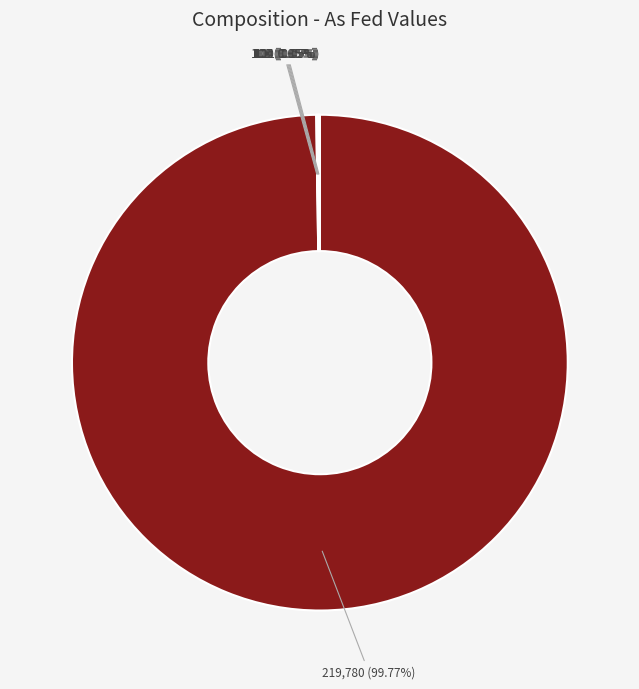

Is there a majority slice in this chart?

Yes